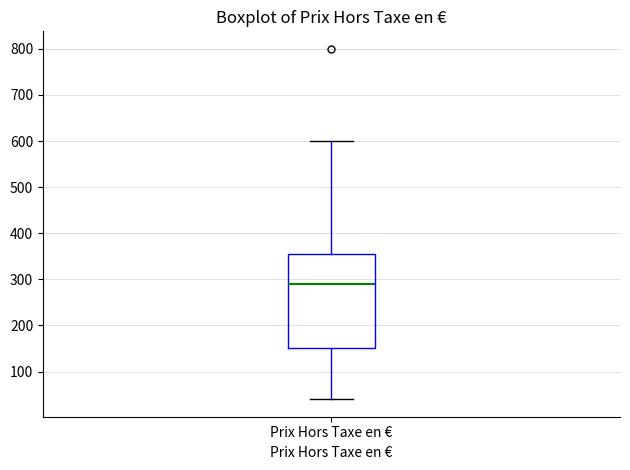

Transcribe this box plot: give where the median line is, the range the box spans, and where the two whiskers end, as read against the y-axis. The values are not printed on the chart, so give them approximately, as read against the axis.

median 290, box 150 to 360, whiskers 40 to 600